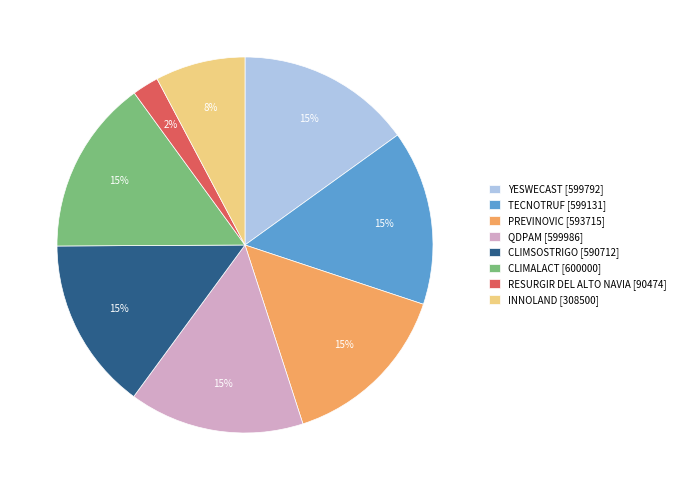

To the nearest percent, what is the average slice percentage?

12%